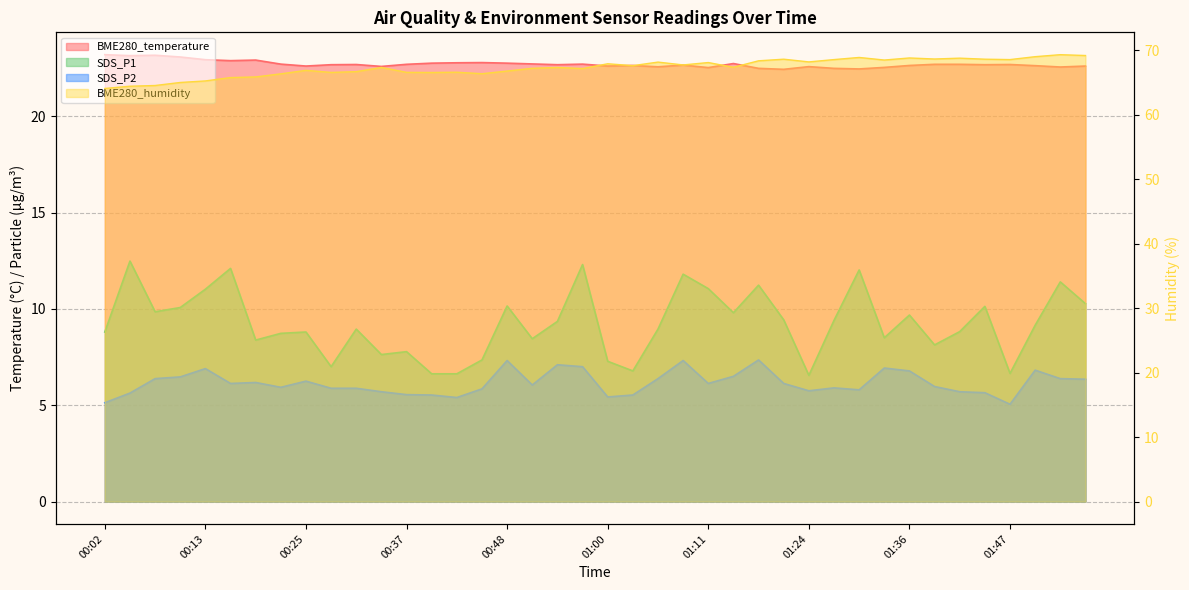

What is the label of the 15th point from the right?

01:14